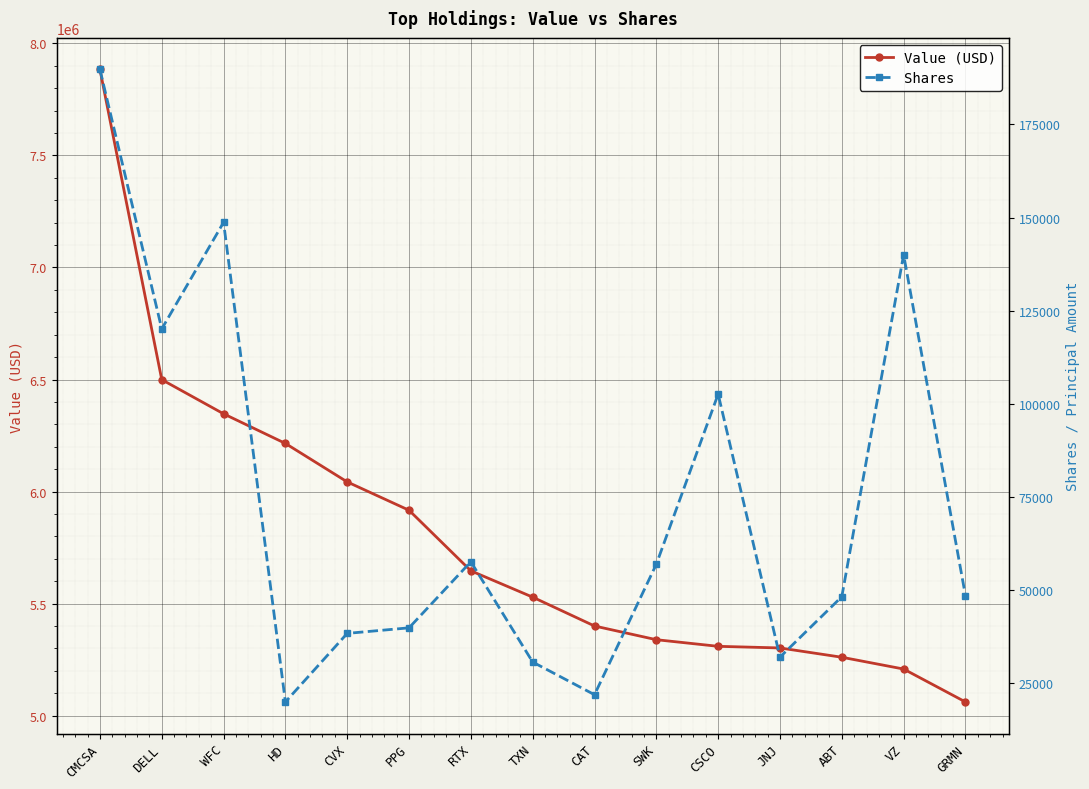

What is the label of the 10th point from the right?

PPG